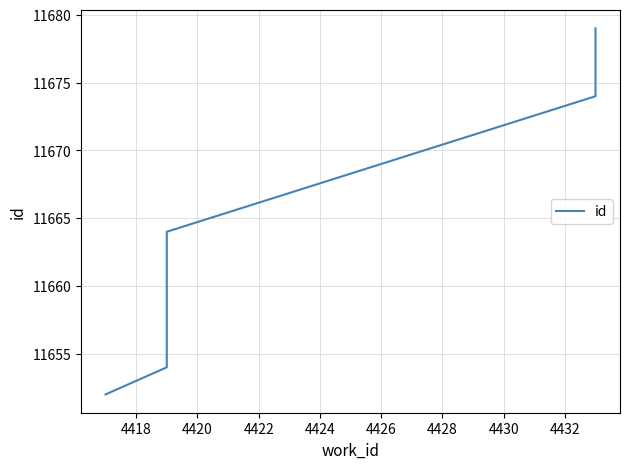

Is it true that the value at 4418 is 18261?

False